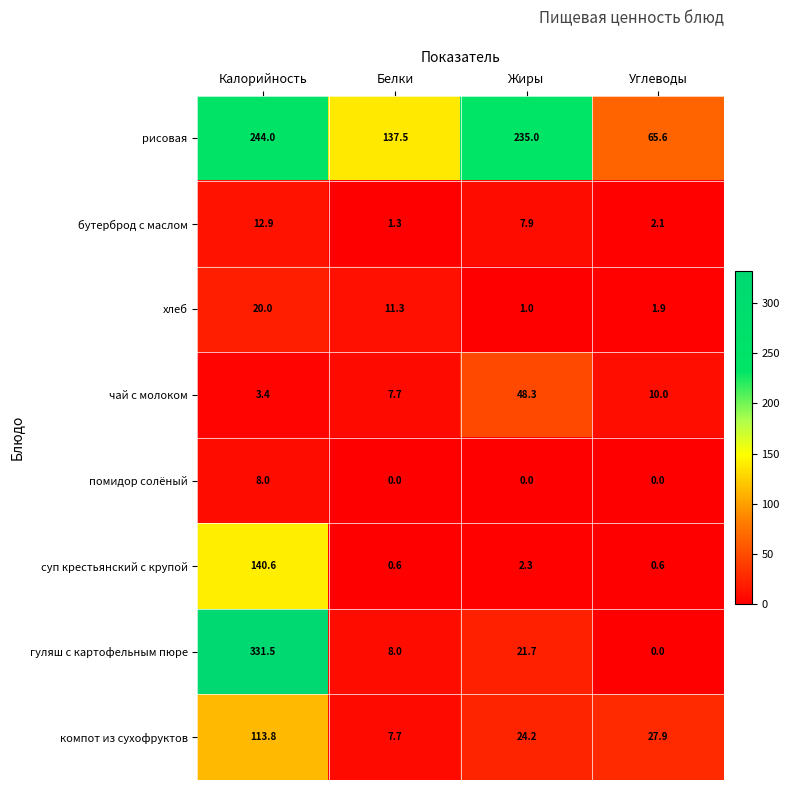

Rank the series by their maximum value, from highest to lowest.

гуляш с картофельным пюре, рисовая, суп крестьянский с крупой, компот из сухофруктов, чай с молоком, хлеб, бутерброд с маслом, помидор солёный